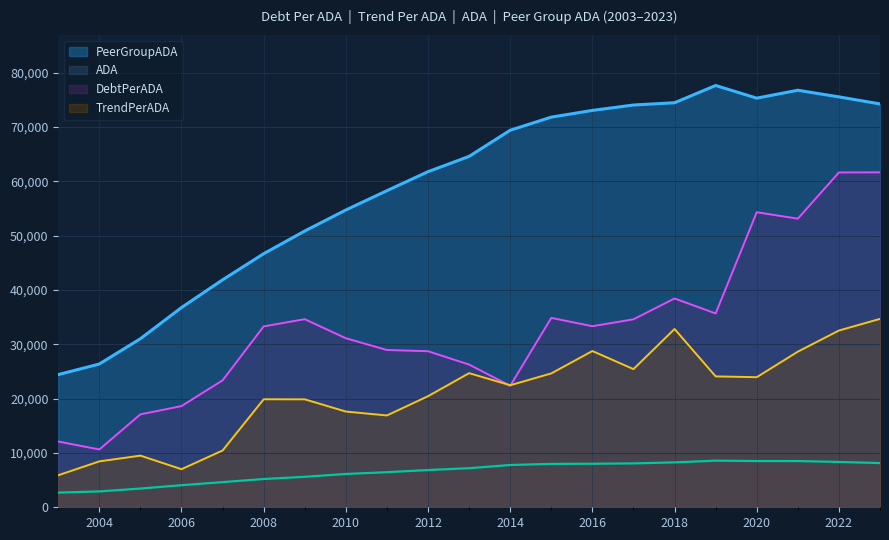

The value of ADA at 2015 is 4319.0. True or false?

False